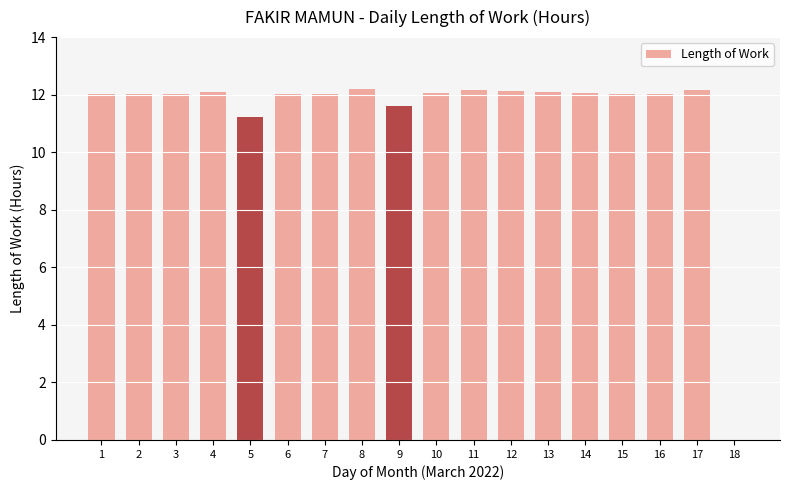

The chart shows a value of 19.1 at 3. True or false?

False